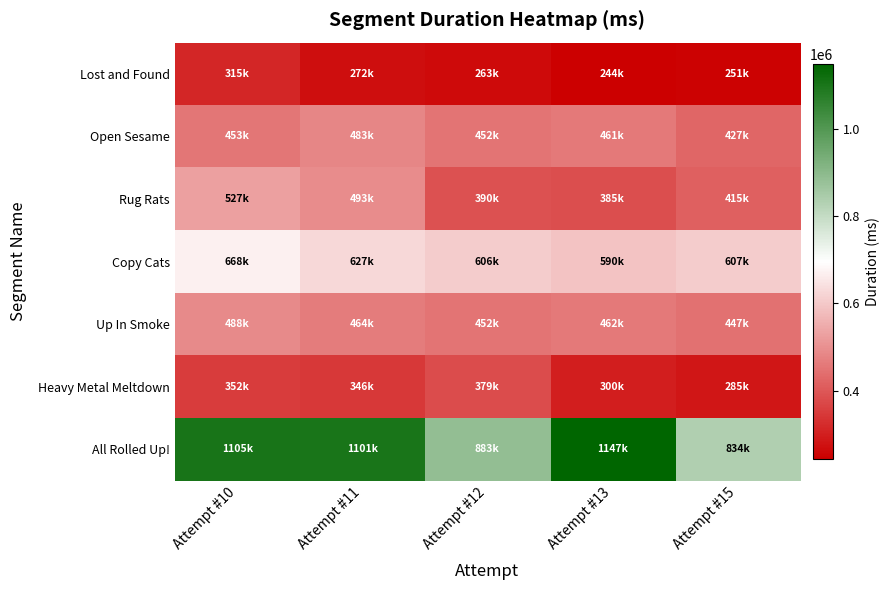

At which category does the chart reach its peak across all series?

Attempt #13